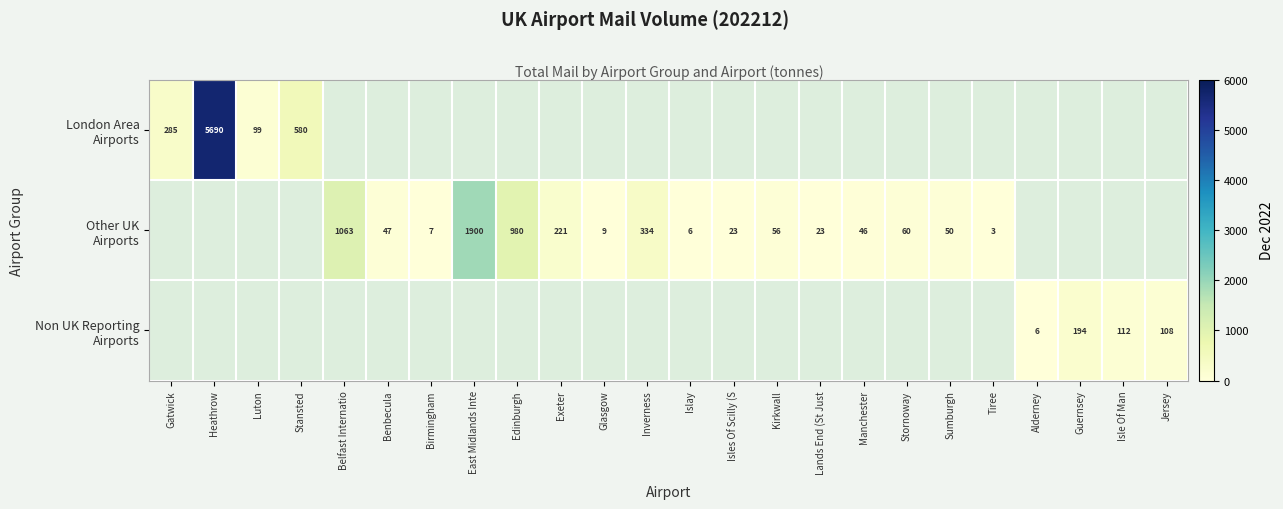

List the series in order of their overall mean, highest first.

London Area Airports, Other UK Airports, Non UK Reporting Airports